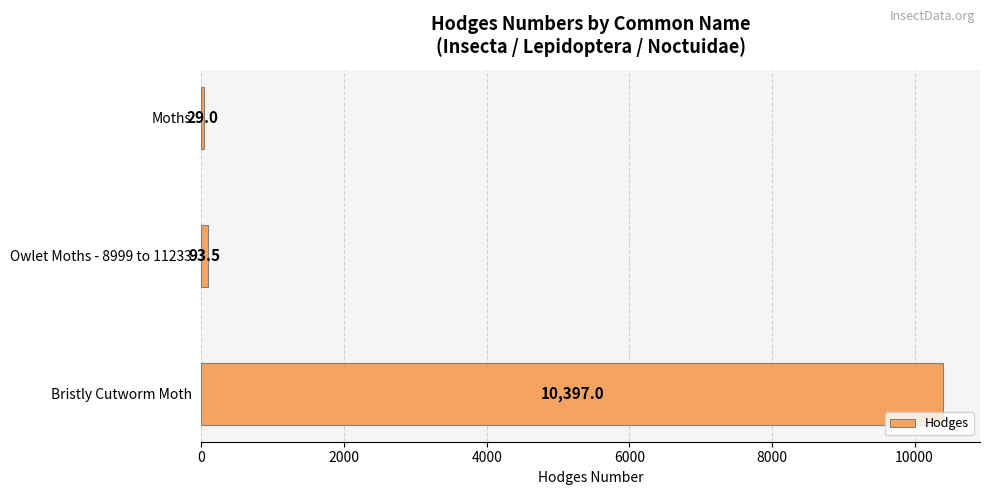

Where is the data nearest to the value 5213?

Owlet Moths - 8999 to 11233